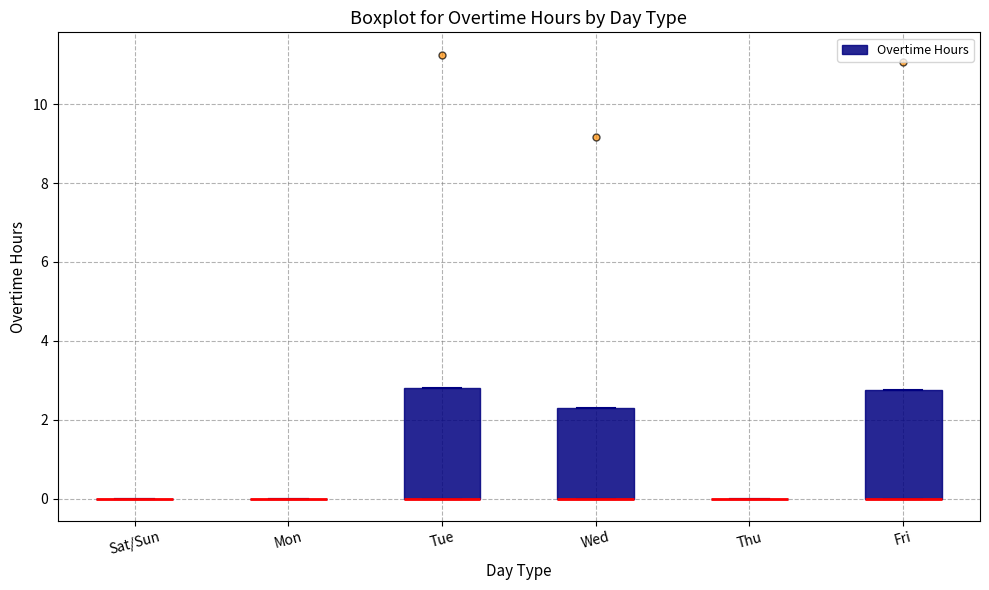

Reading left to right, read every box against the y-axis: the position of its median line, the range the box covers, and the ends of its whiskers. The values are not printed on the chart, so give them approximately, as read against the axis.

Sat/Sun: box collapsed to a line at 0.0, whiskers 0.0 to 0.0
Mon: box collapsed to a line at 0.0, whiskers 0.0 to 0.0
Tue: median 0.0 (drawn on the box's lower edge), box 0.0 to 2.8, whiskers 0.0 to 2.8
Wed: median 0.0 (drawn on the box's lower edge), box 0.0 to 2.2, whiskers 0.0 to 2.2
Thu: box collapsed to a line at 0.0, whiskers 0.0 to 0.0
Fri: median 0.0 (drawn on the box's lower edge), box 0.0 to 2.8, whiskers 0.0 to 2.8